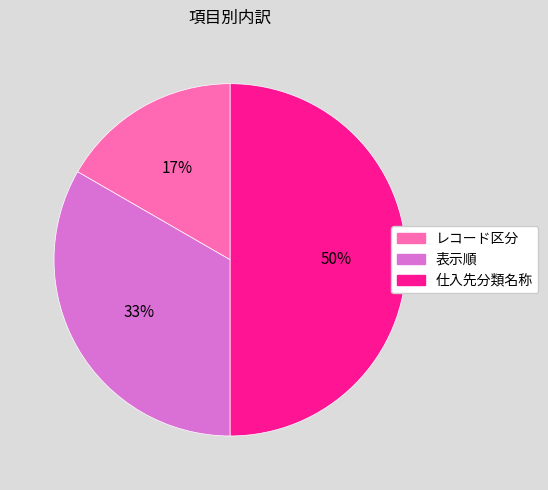

What percentage is the 表示順 slice, to the nearest percent?

33%